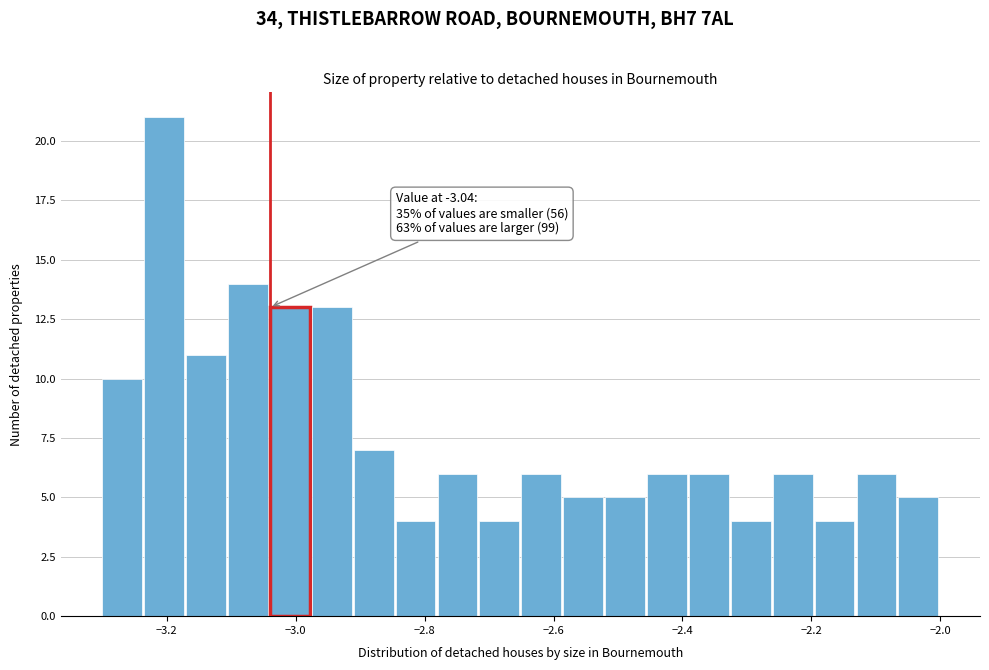

Around what value on the x-axis is the tallest bar? Give the approximate position of its centre, as read against the axis.

-3.20